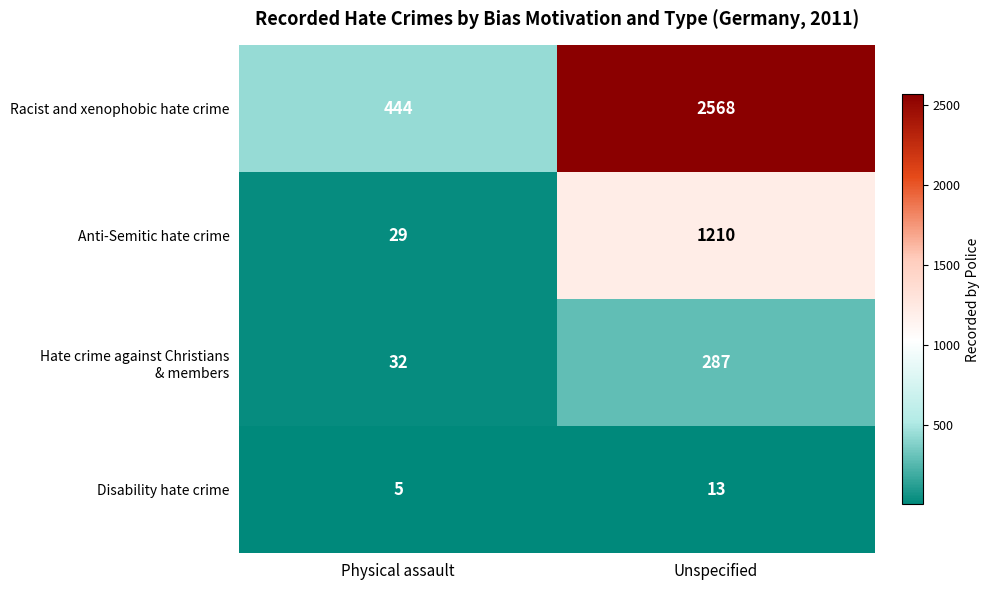

Rank the categories by Disability hate crime value from highest to lowest.

Unspecified, Physical assault